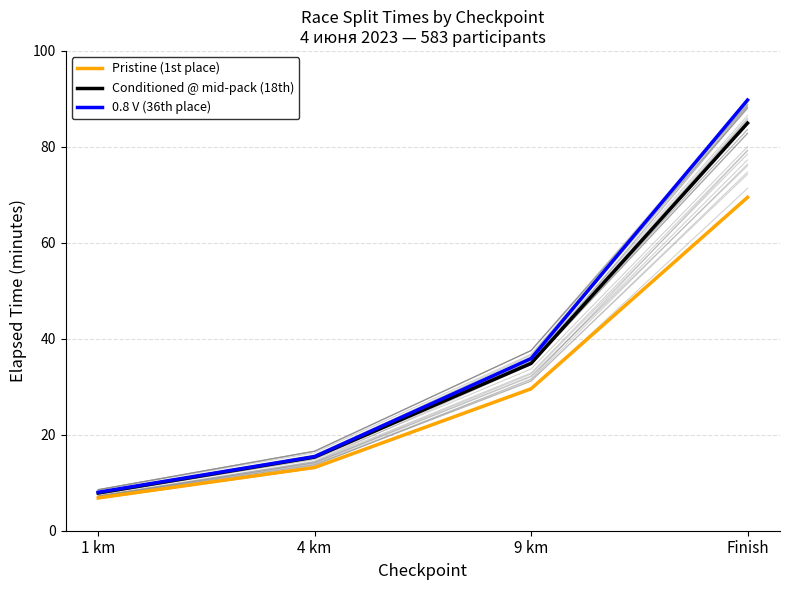

What is the difference between the second highest and second lowest values in the Conditioned @ mid-pack (18th) series?

19.5